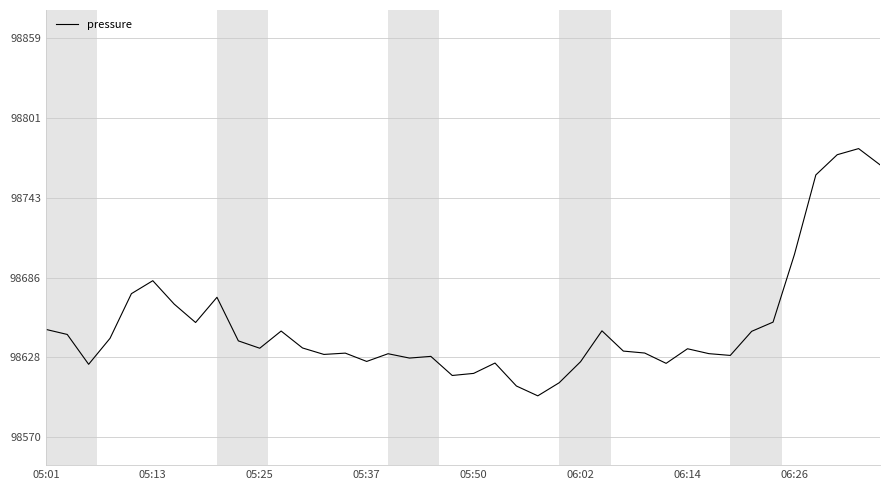

What is the smallest value displayed?

98600.8